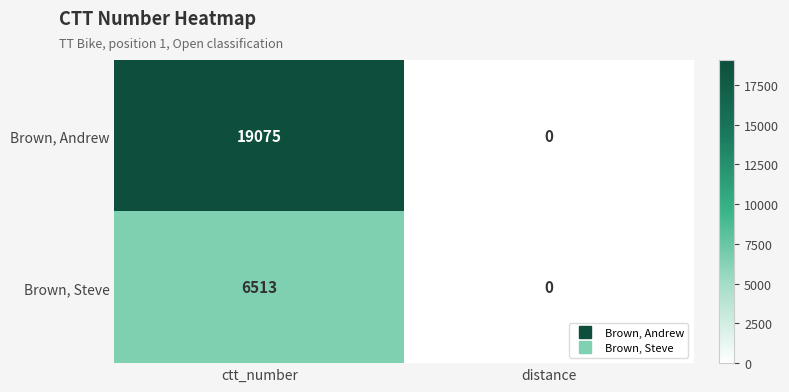

List the series in order of their overall mean, highest first.

Brown, Andrew, Brown, Steve